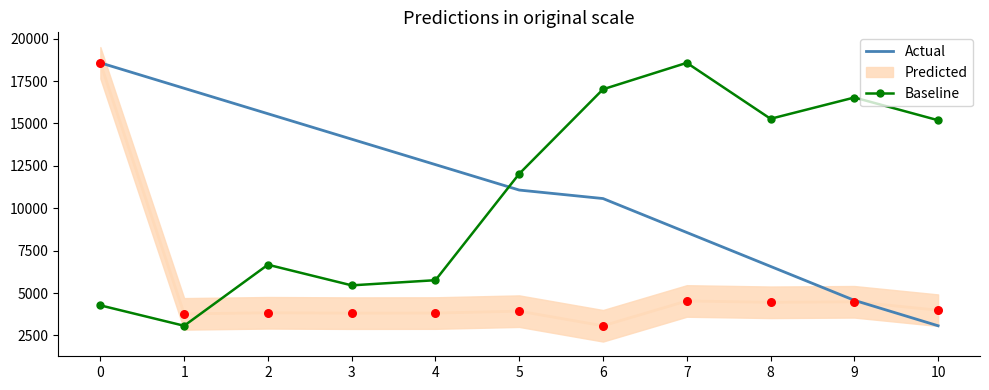

Which series has the largest total across all categories?

Actual